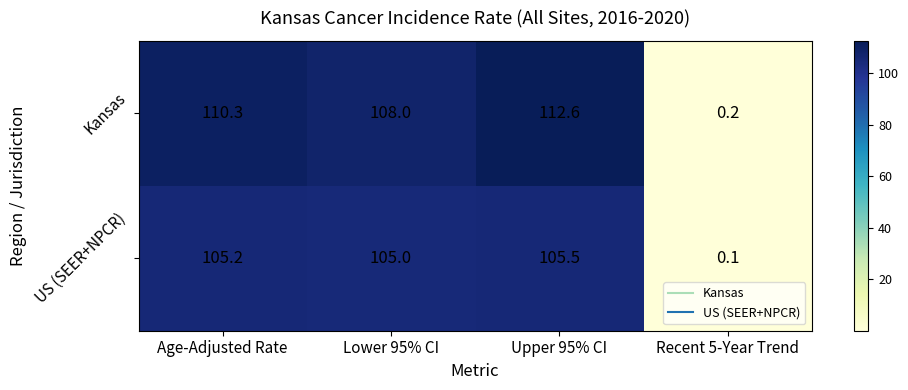

Where is US (SEER+NPCR) nearest to the value 52?

Recent 5-Year Trend